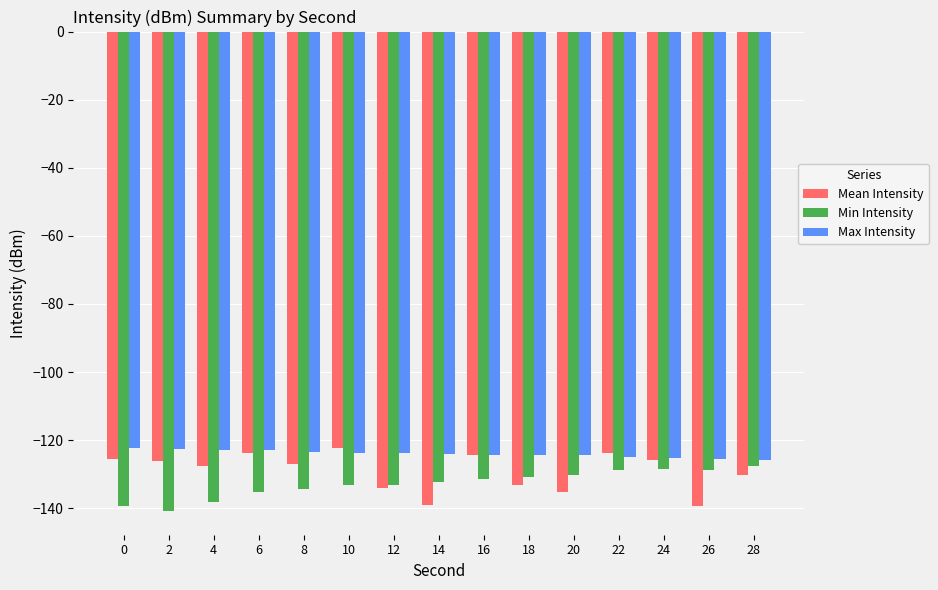

How many groups of bars are there?

15